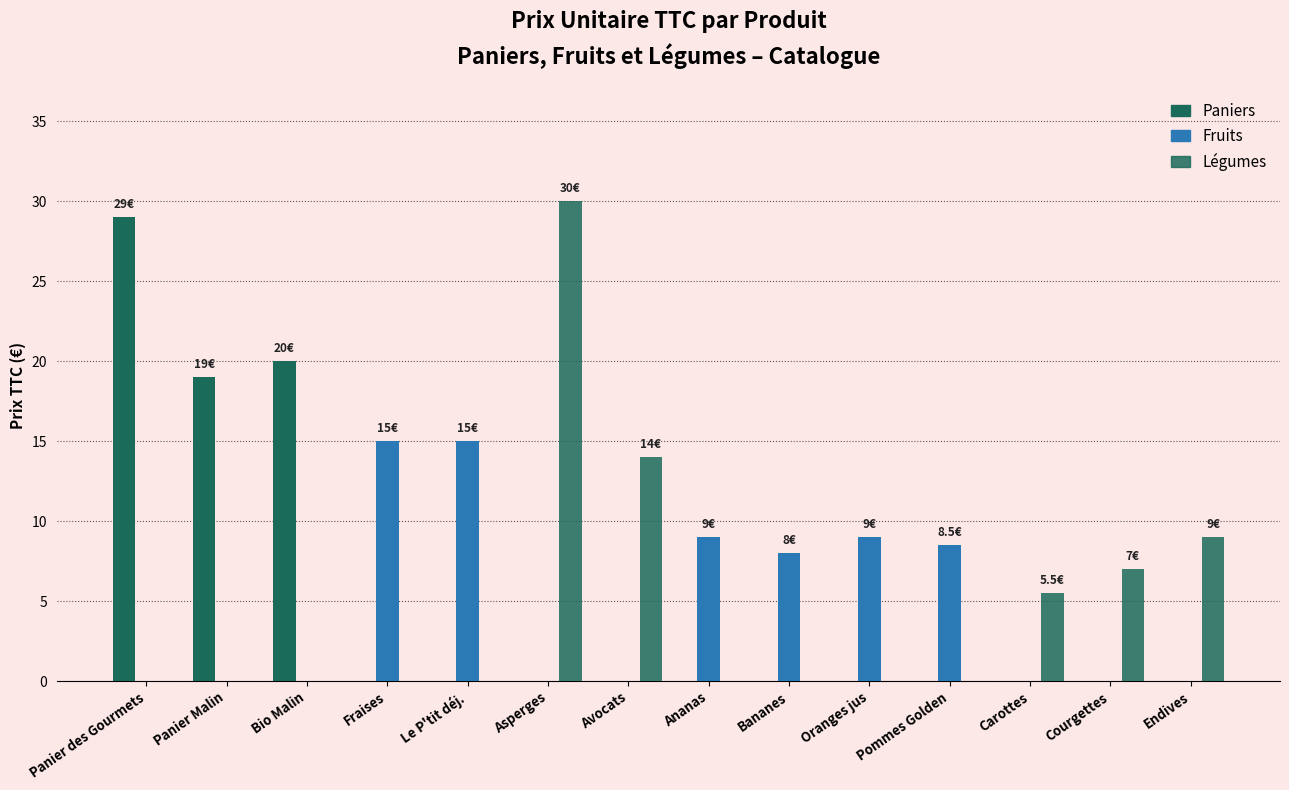

Which series has the largest range (max minus min)?

Légumes